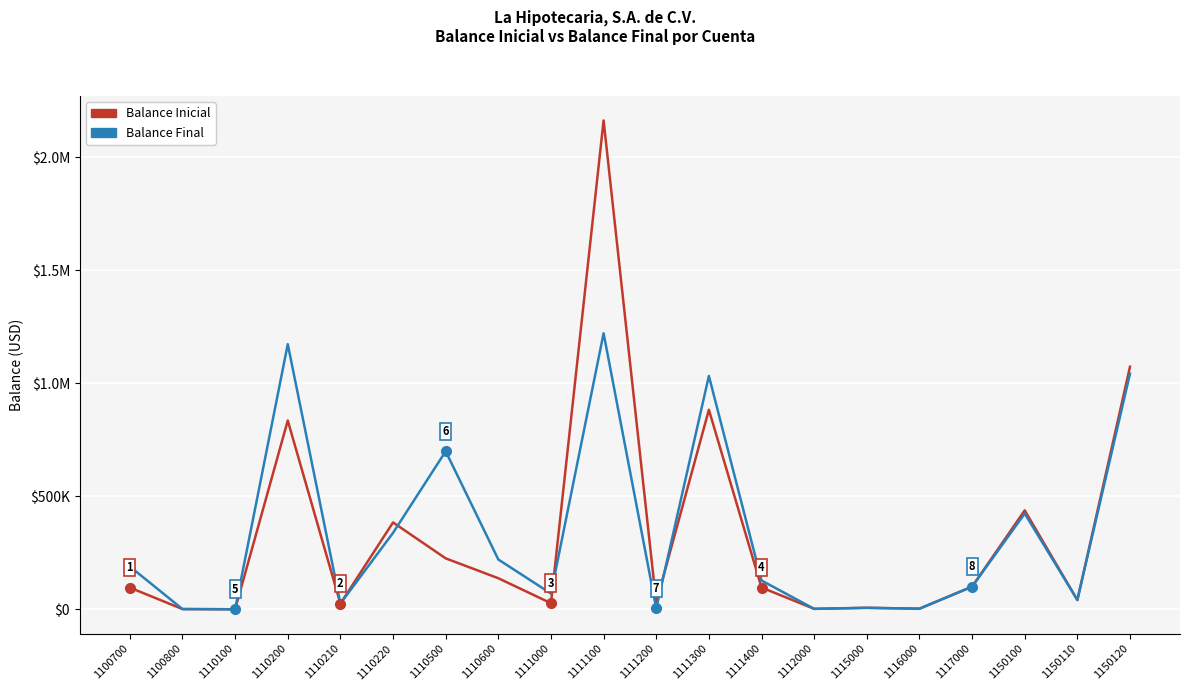

At which label is Balance Final closest to 610577?

1110500